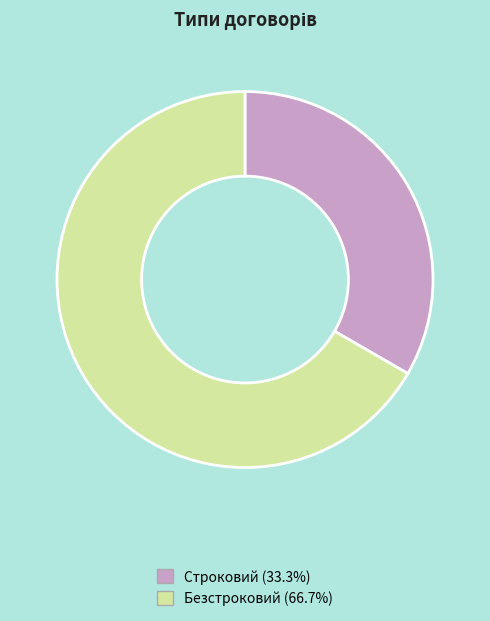

Do Безстроковий (66.7%) and Строковий (33.3%) together represent more than half of the pie?

Yes